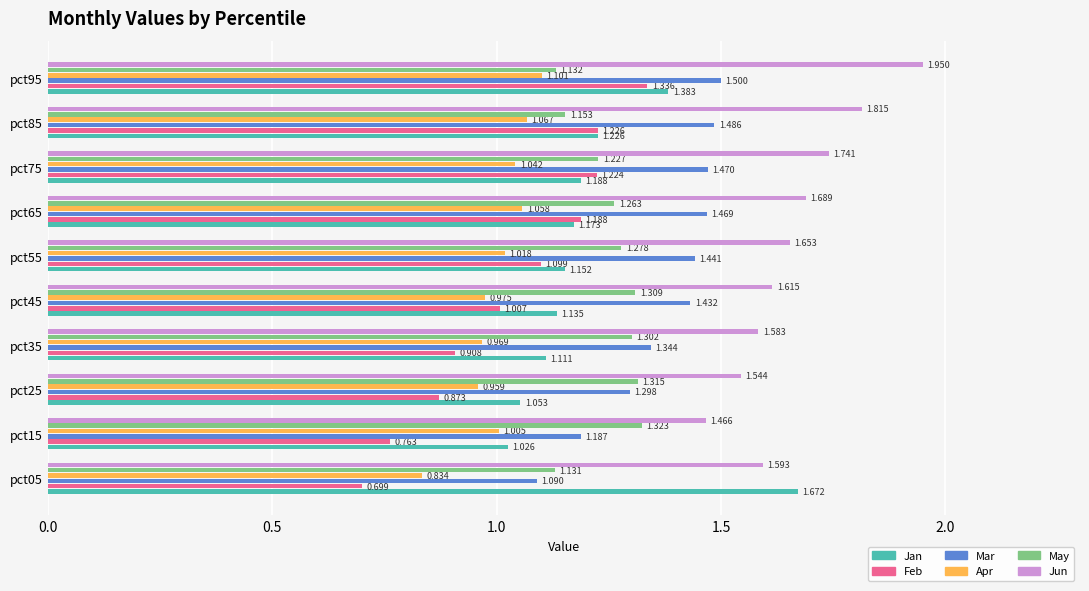

Which series has the largest range (max minus min)?

Jan